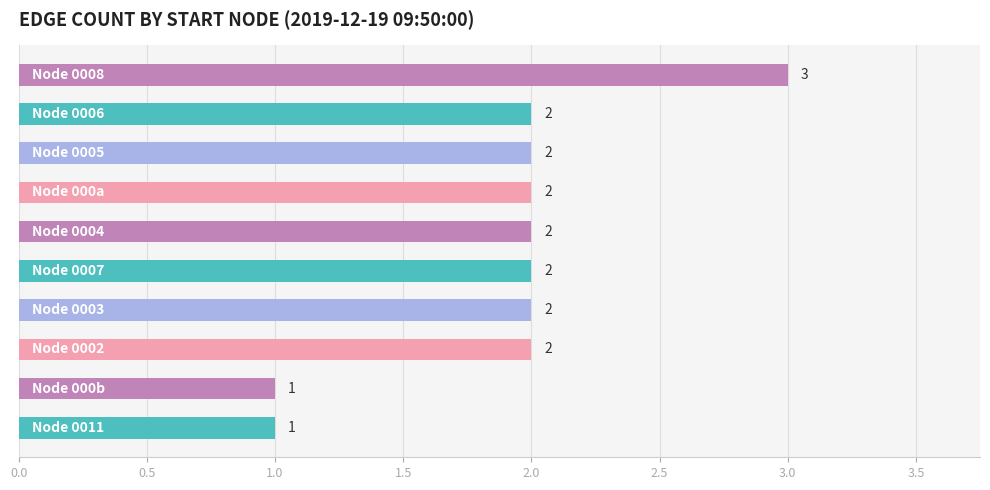

What is the maximum value shown in the chart?

3